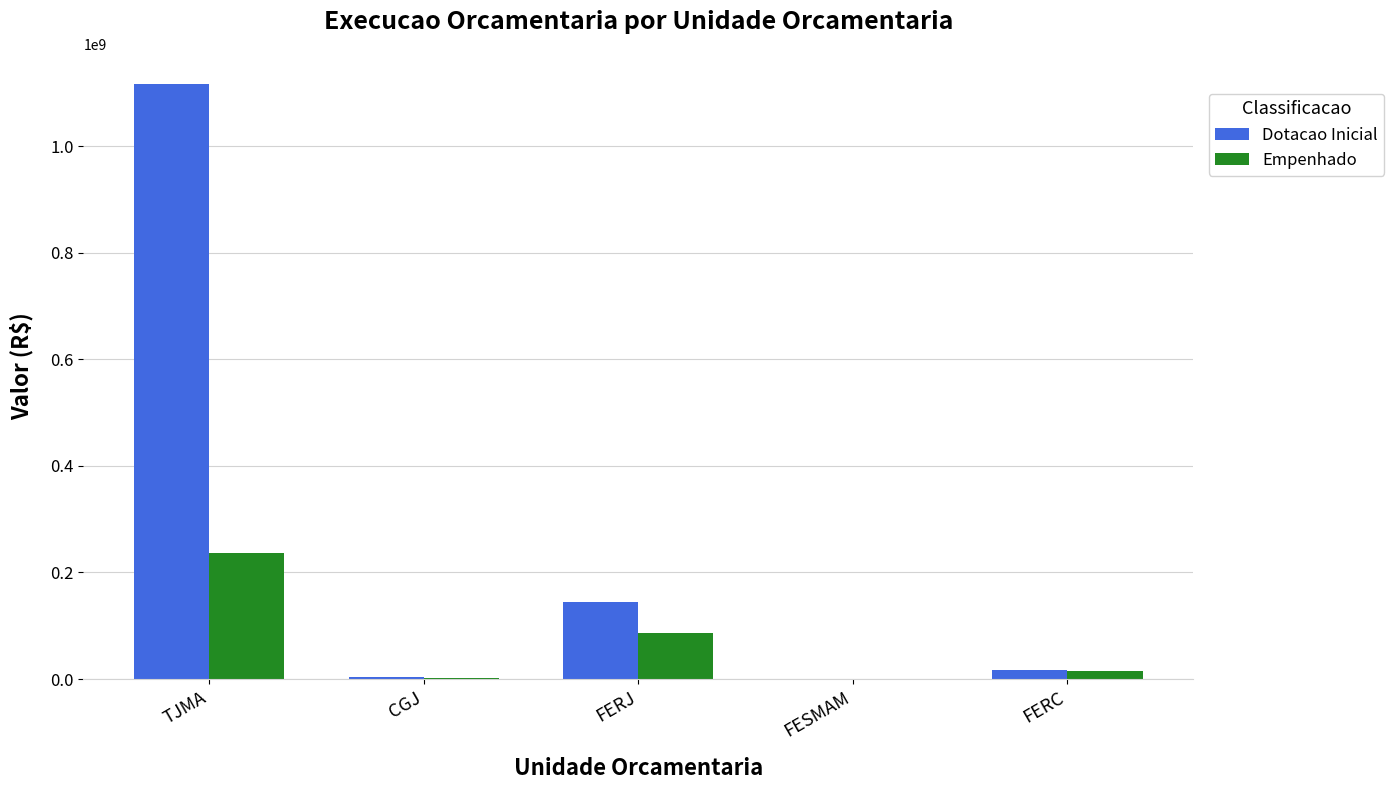

Which series changed the most between TJMA and FERC?

Dotacao Inicial